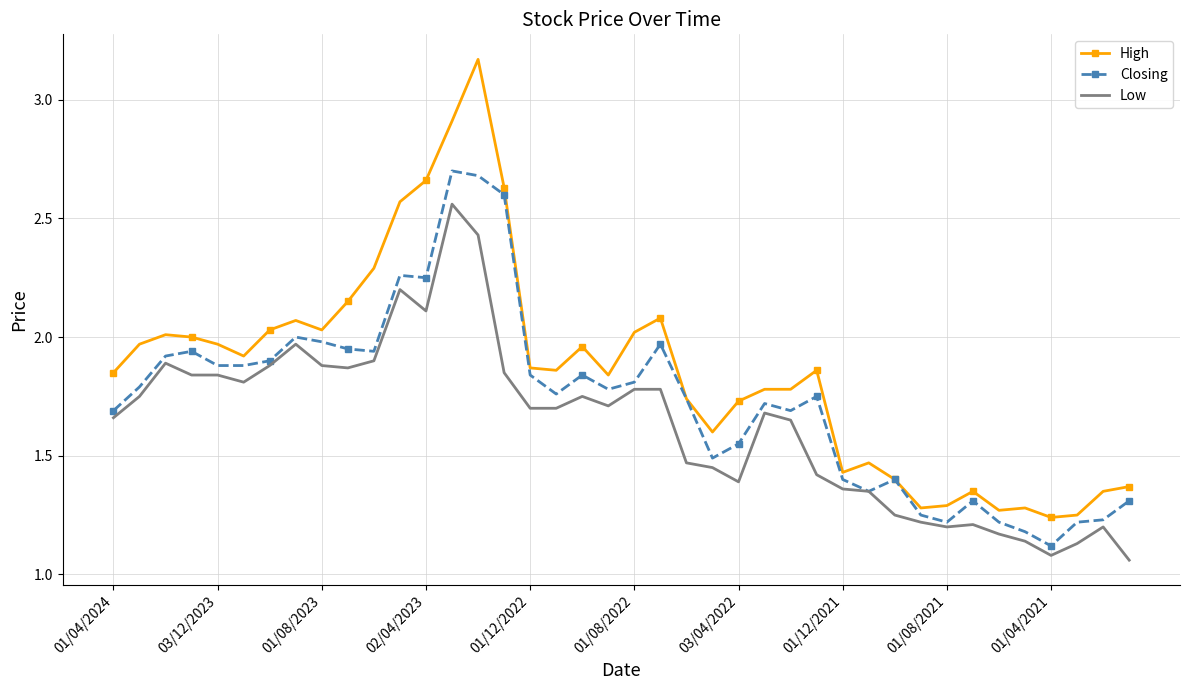

Which series has the largest total across all categories?

High